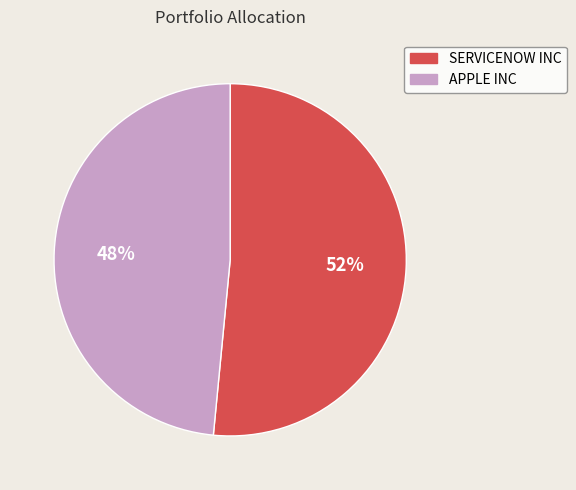

Which category accounts for the majority?

SERVICENOW INC